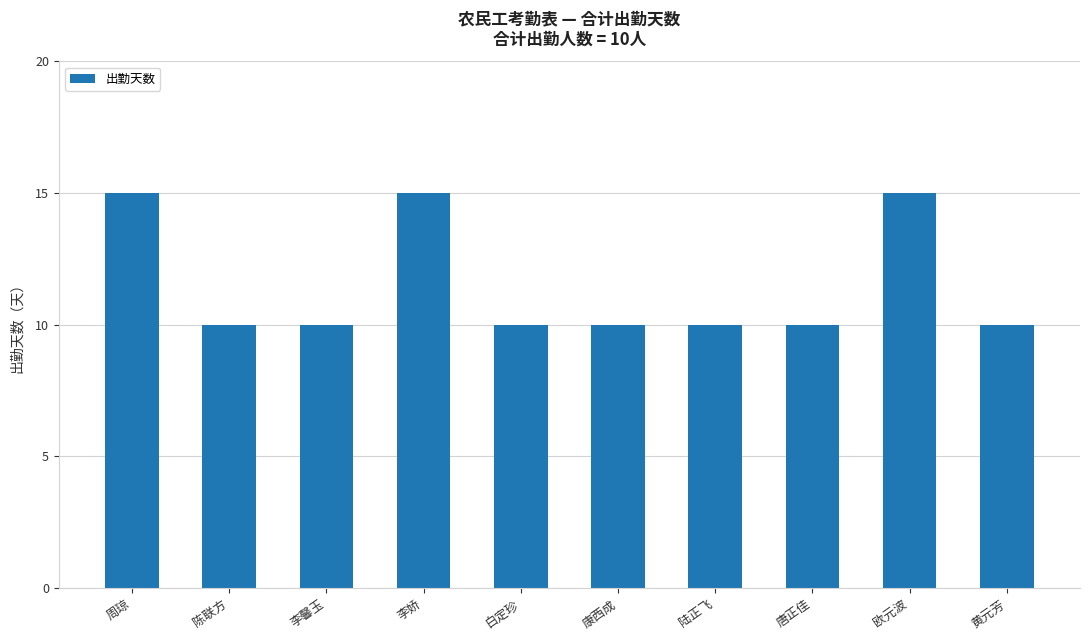

What is the maximum value shown in the chart?

15